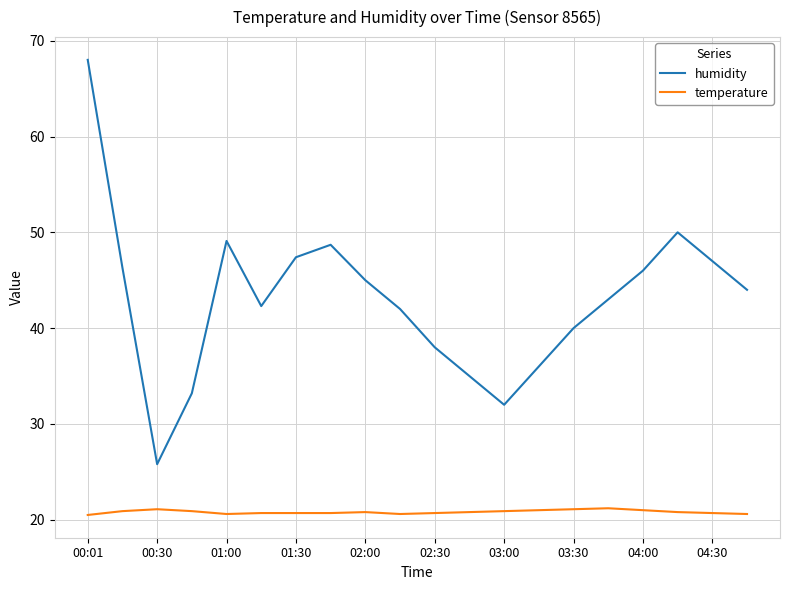

True or false: temperature and humidity intersect in this chart.

False